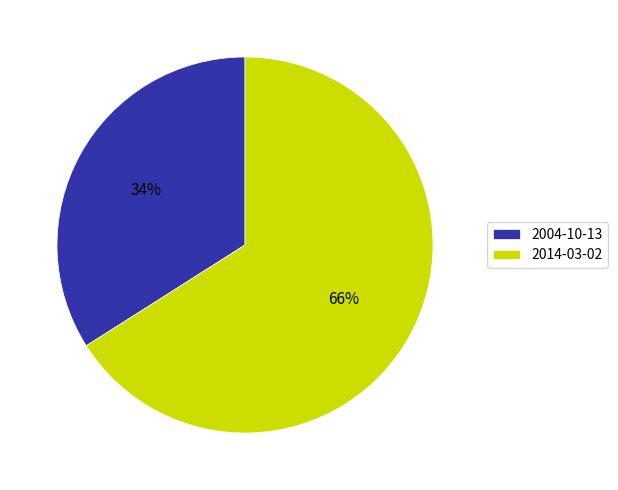

Combined, do 2004-10-13 and 2014-03-02 account for over 50%?

Yes